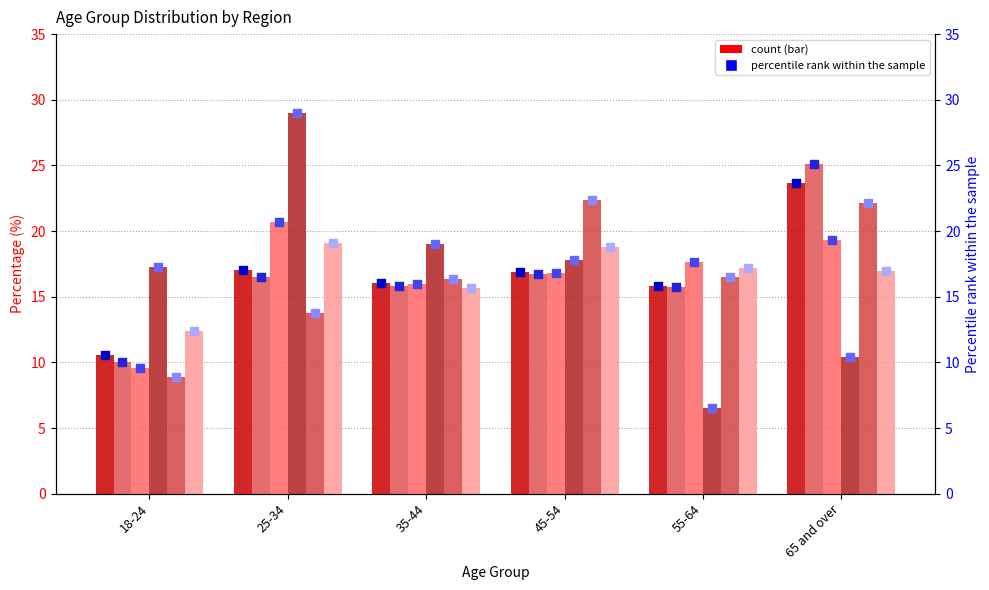

Is the value of East Midlands at 45-54 greater than the value of Total at 65 and over?

No